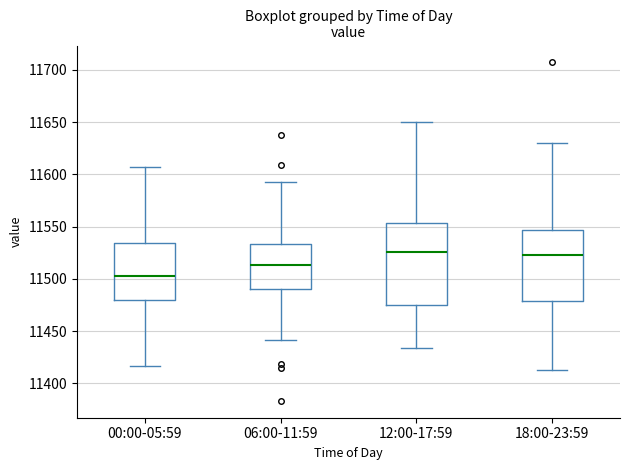

Reading left to right, transcribe this box plot: for each box, give where its median line is, the range the box spans, and where its two whiskers end, as read against the y-axis. The values are not printed on the chart, so give them approximately, as read against the axis.

00:00-05:59: median 11505, box 11480 to 11535, whiskers 11415 to 11605
06:00-11:59: median 11515, box 11490 to 11535, whiskers 11440 to 11595
12:00-17:59: median 11525, box 11475 to 11555, whiskers 11435 to 11650
18:00-23:59: median 11525, box 11480 to 11545, whiskers 11415 to 11630